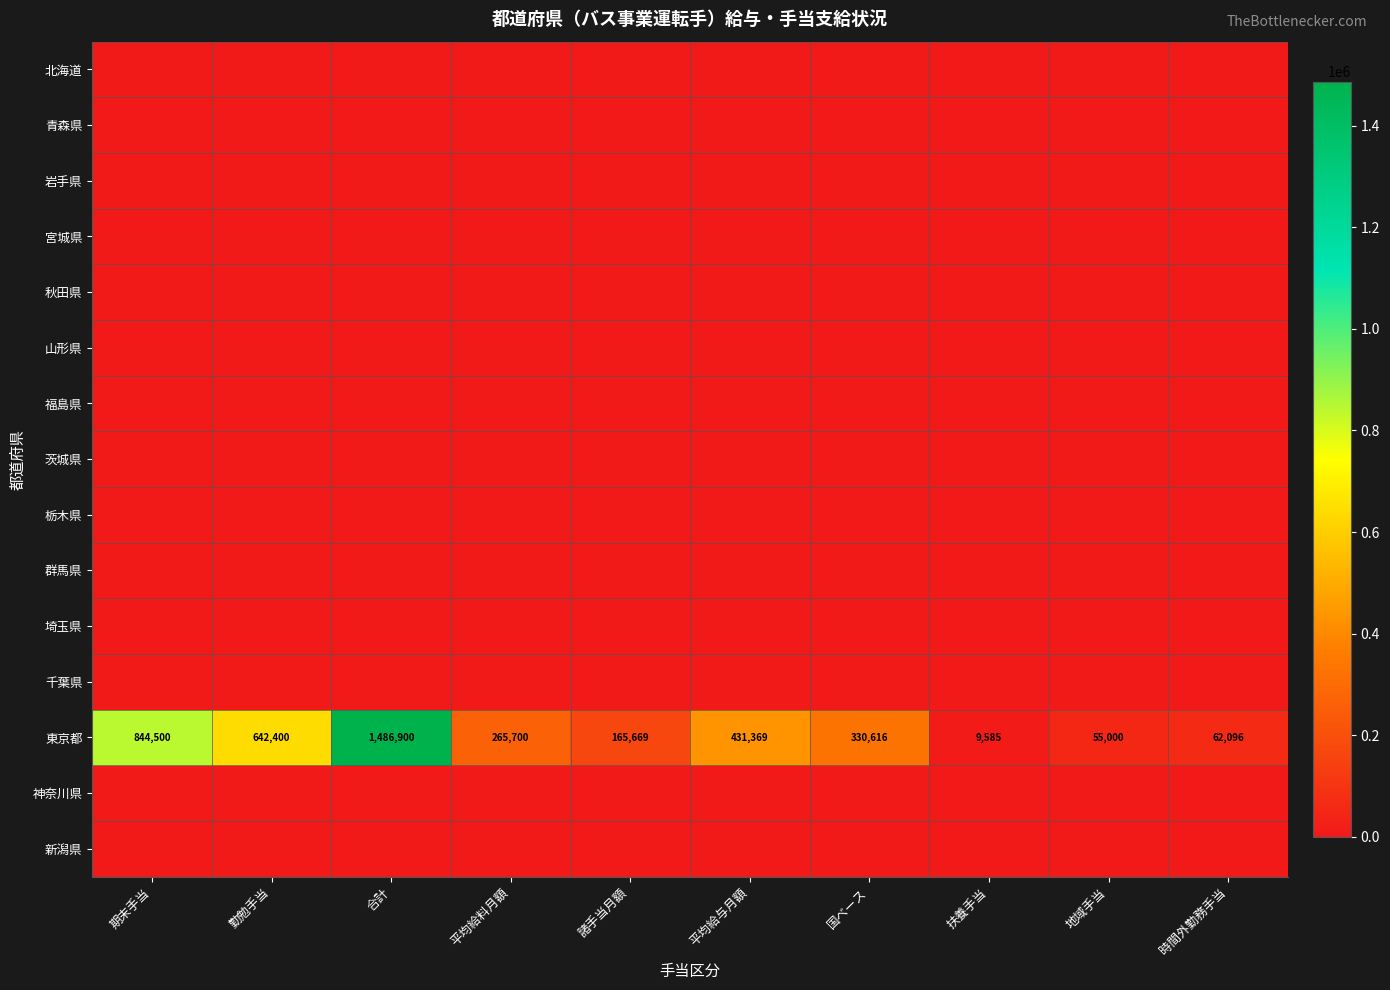

At which category is the sum across all series the highest?

合計